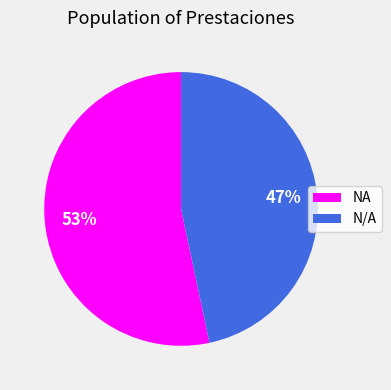

What is the ratio of the value at NA to the value at N/A?

1.1